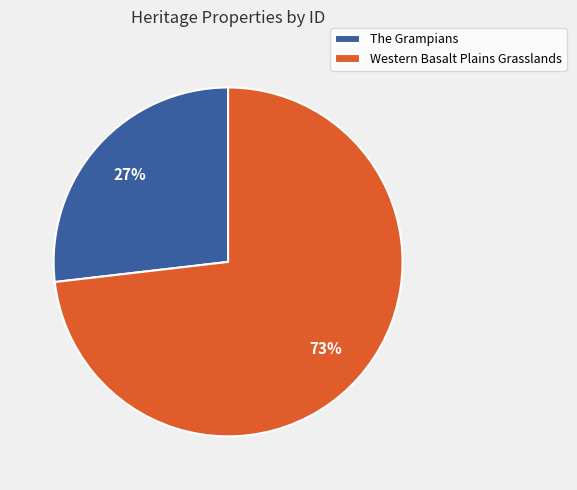

Count the number of slices in the pie.

2